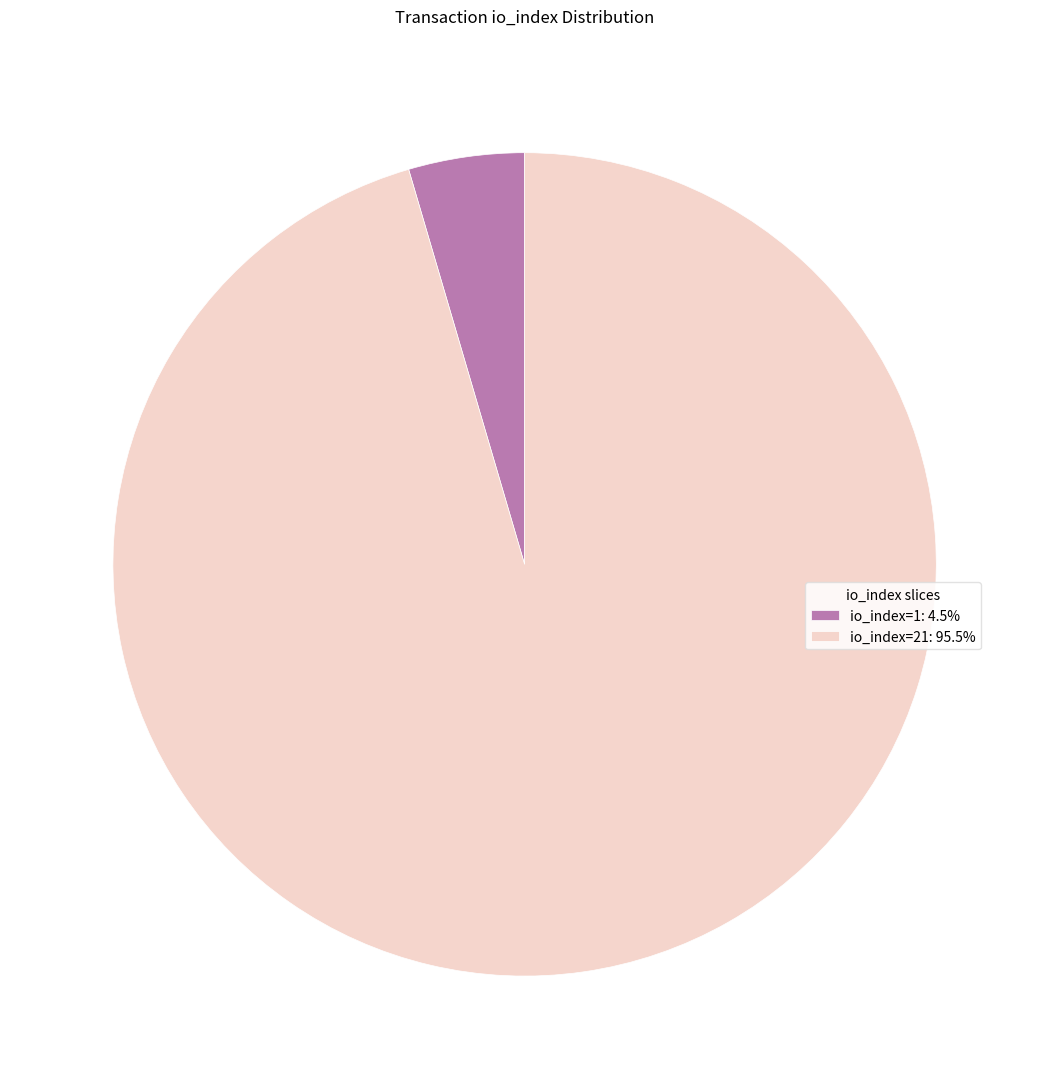

Is it true that io_index=1 is 5% of the pie?

True